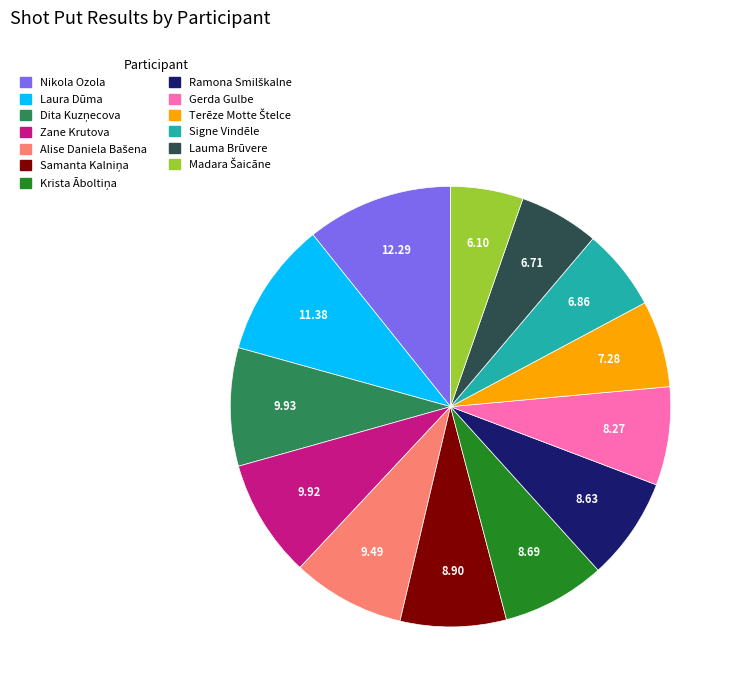

Is the sum of Lauma Brūvere and Zane Krutova greater than half?

No